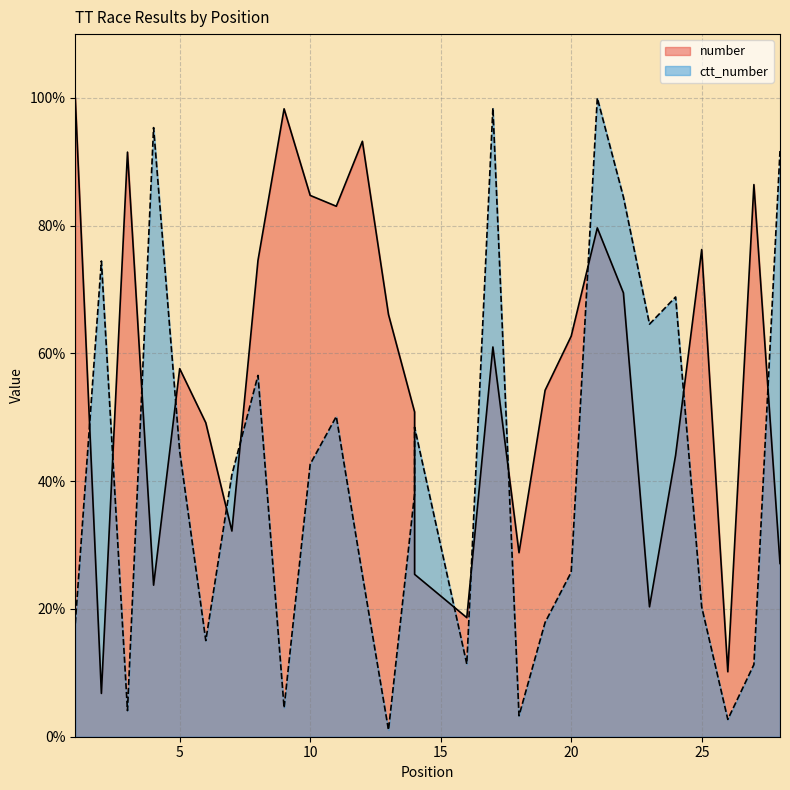

Where does the number series first go above 61?

1